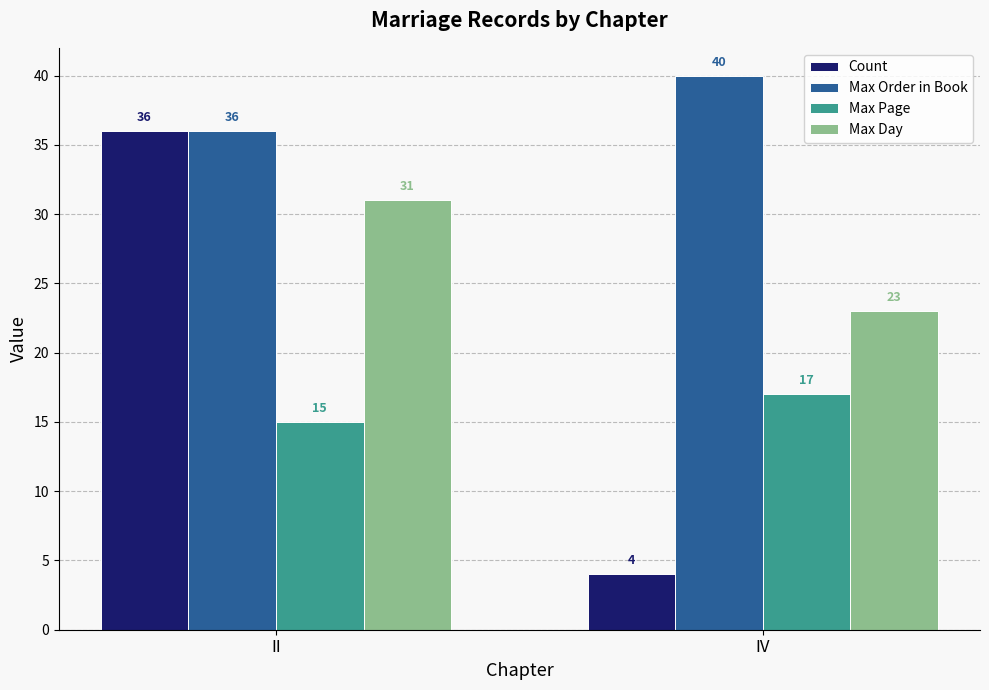

What is the difference between the highest and lowest values at II?

21